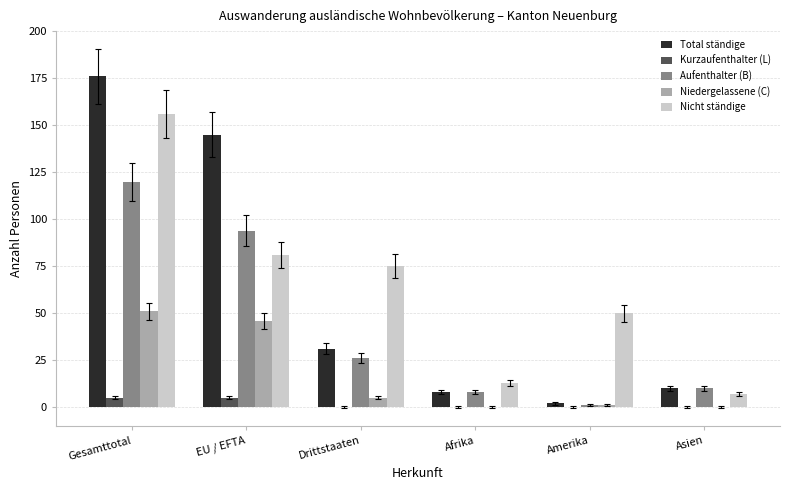

What is the sum of the Total ständige values at EU / EFTA and Asien?

155